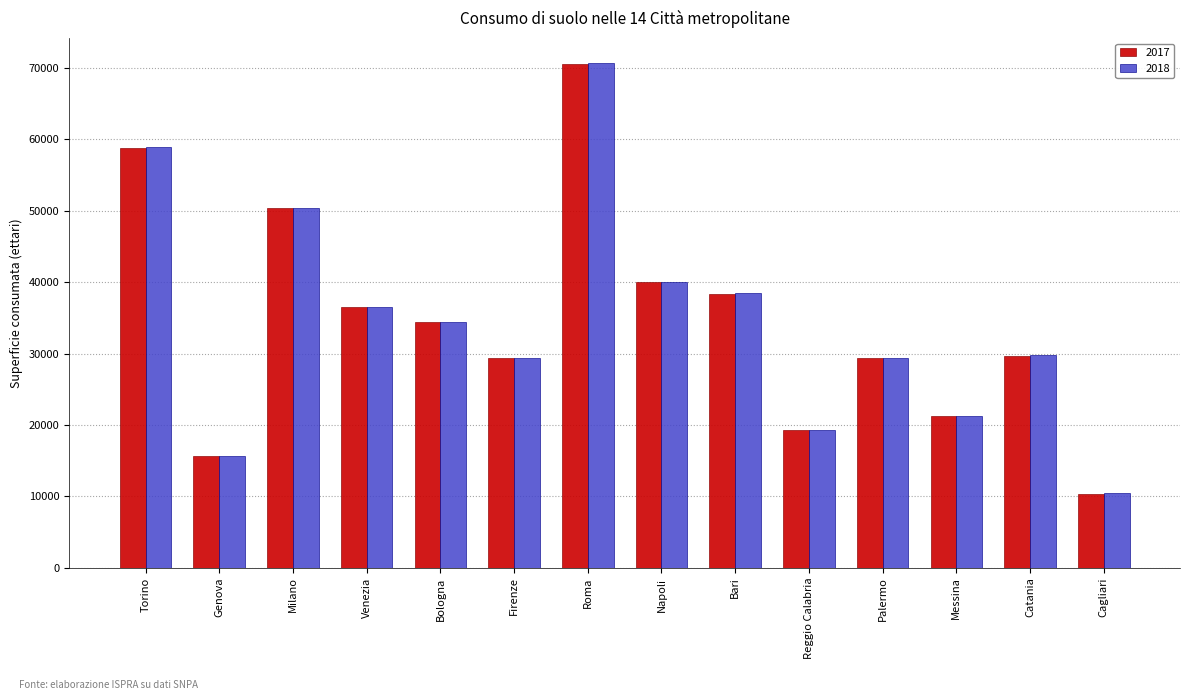

The value of 2018 at Reggio Calabria is 19278.6. True or false?

True